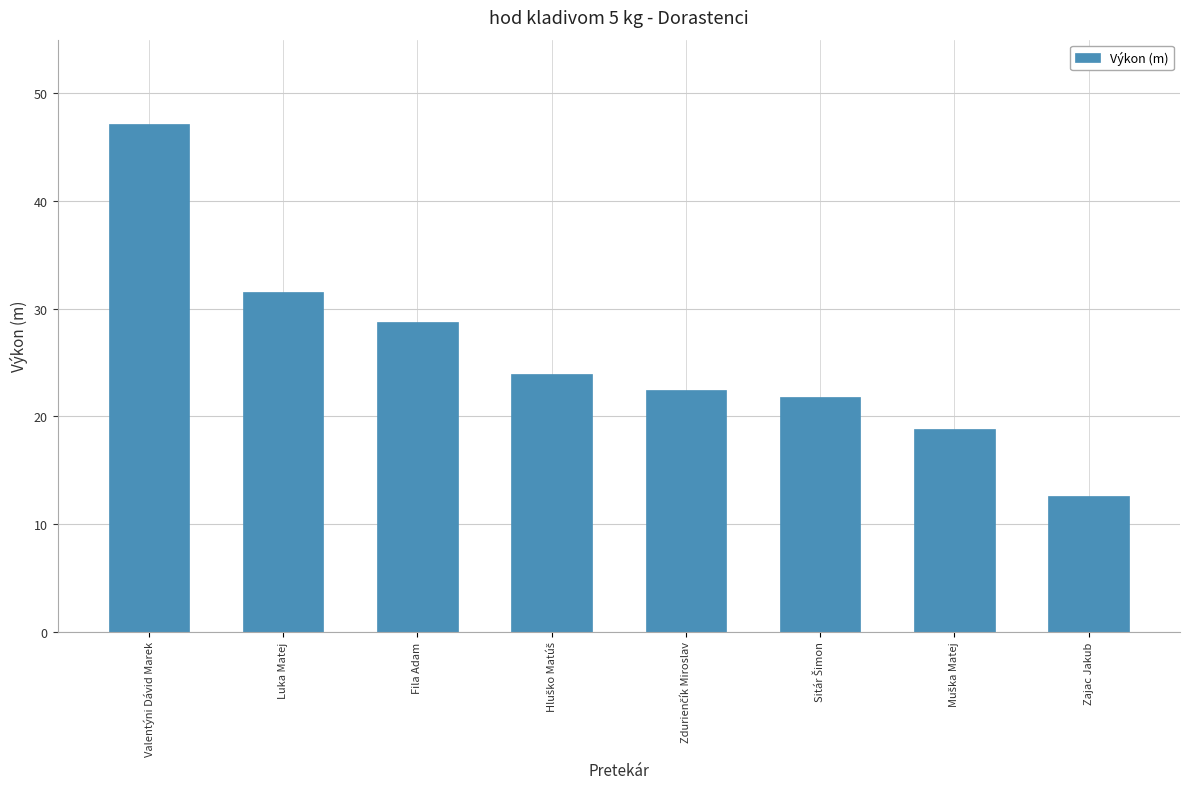

What position from the left is Fila Adam?

3